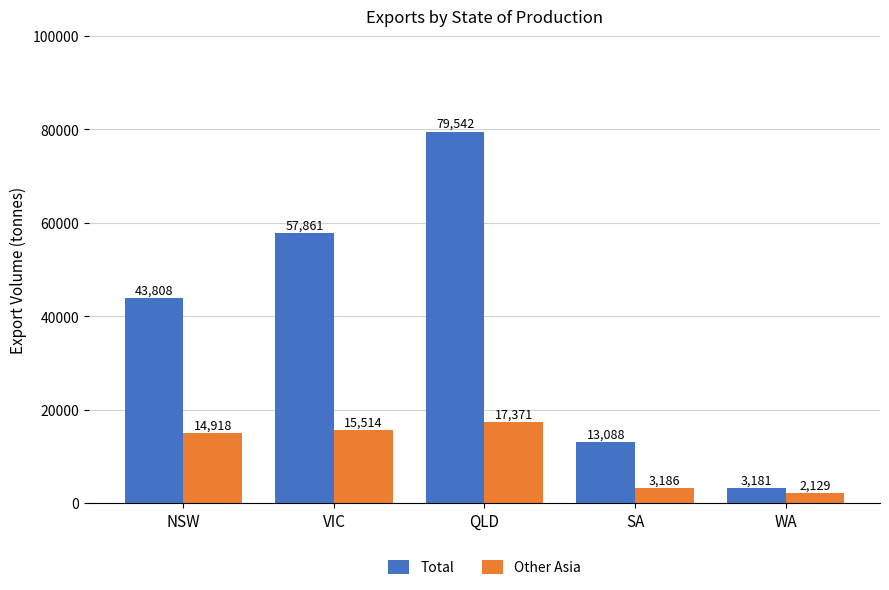

What is the highest value of the Total series?

79541.8